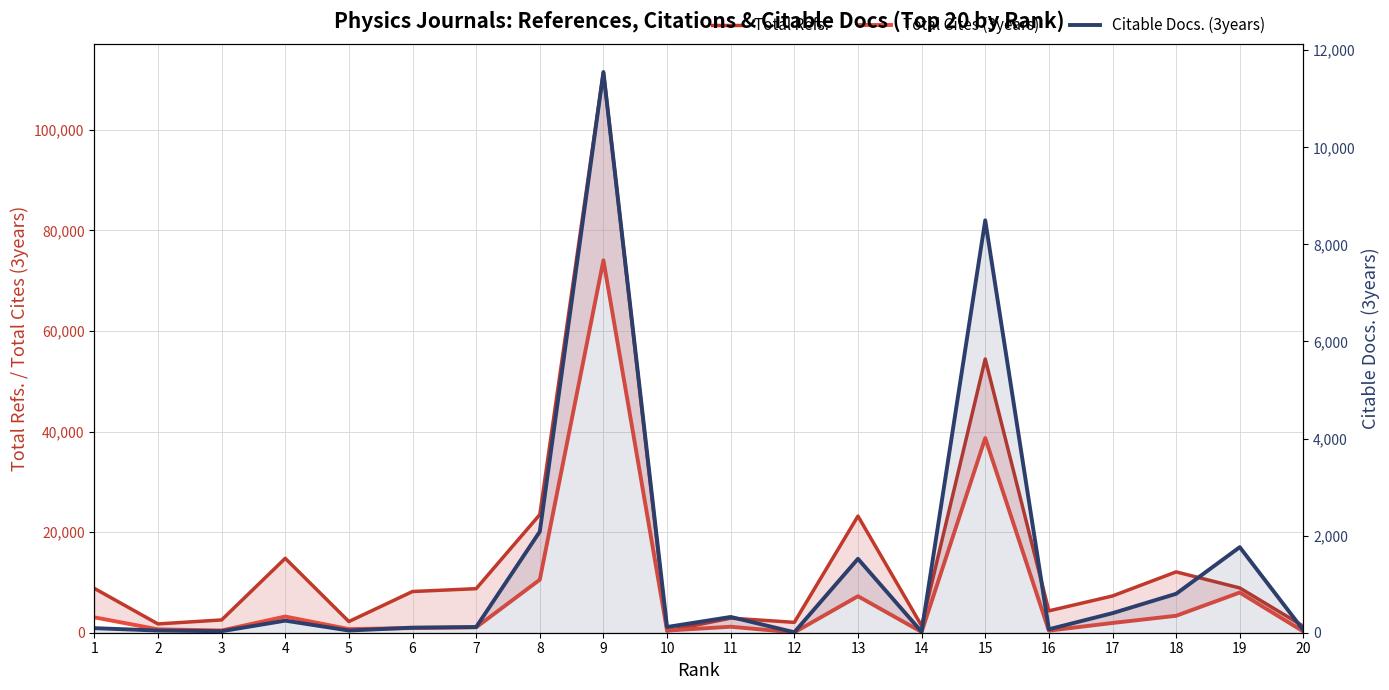

What is the average value of the Citable Docs. (3years) series?

1395